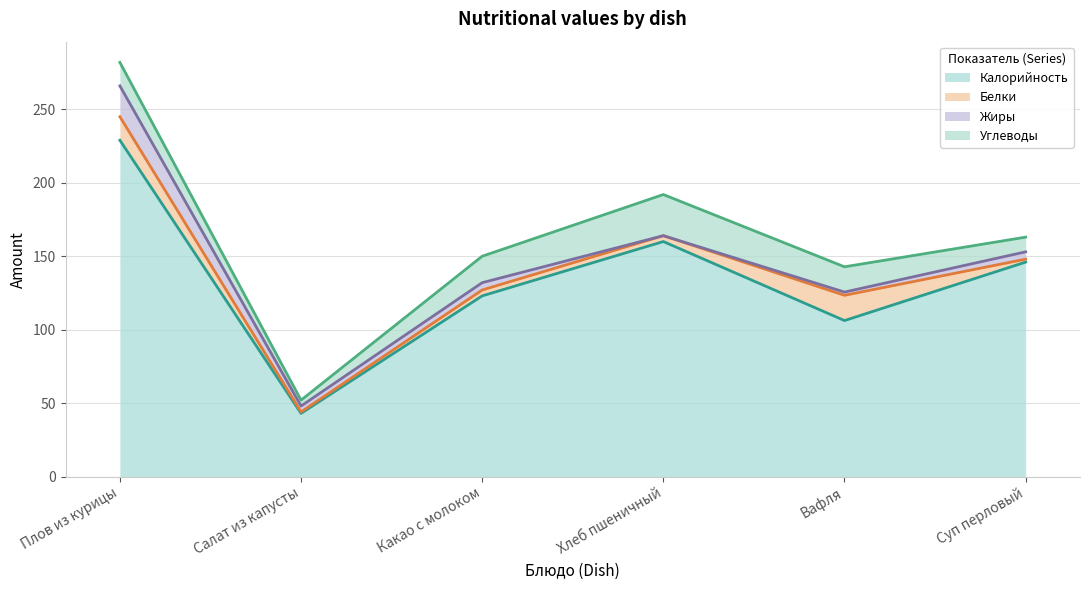

What is the difference between the maximum and minimum values in the Калорийность series?

186.0